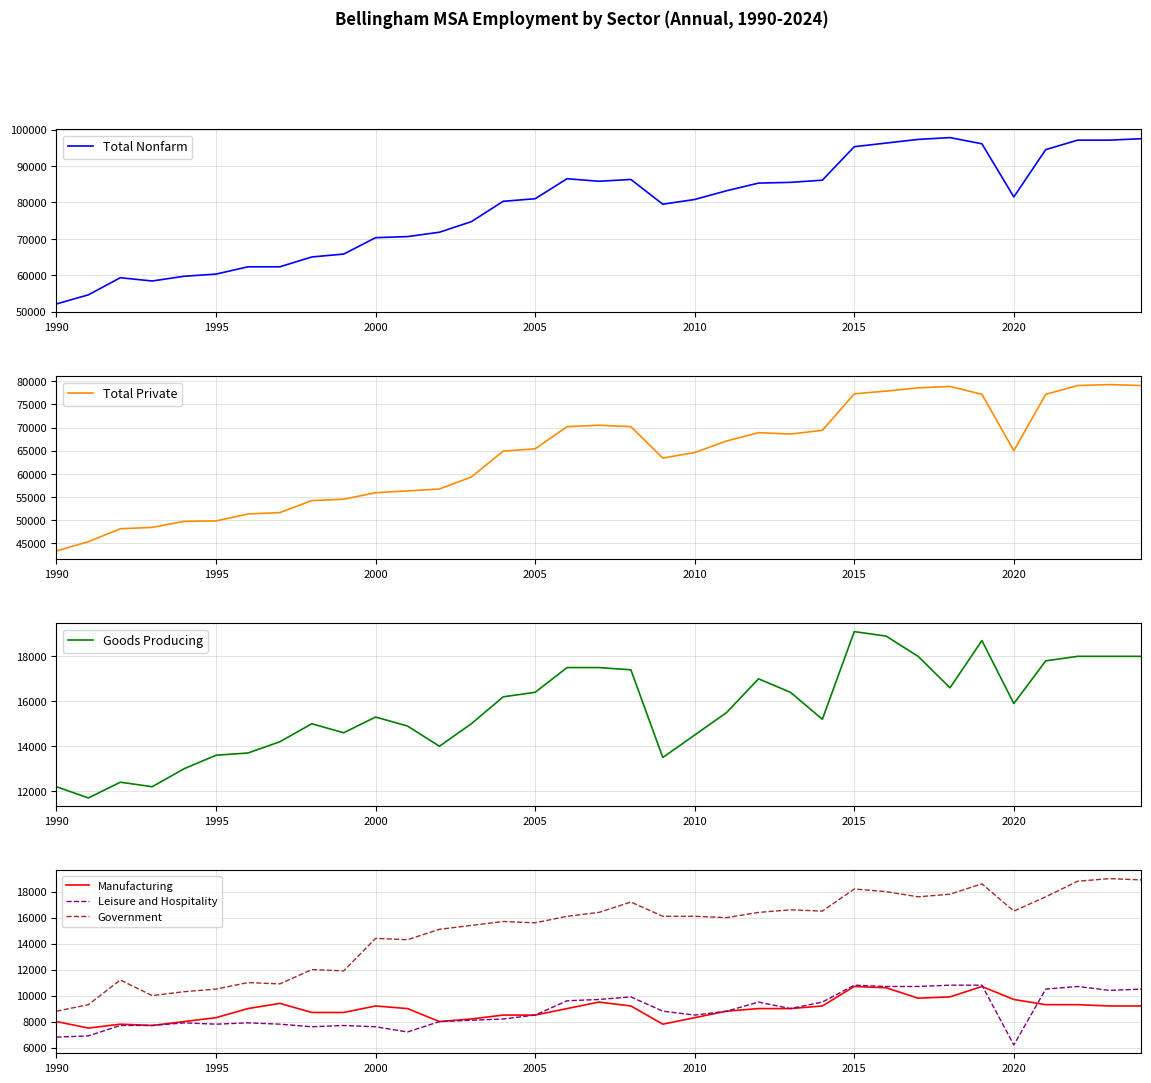

What position from the left is 18?

19